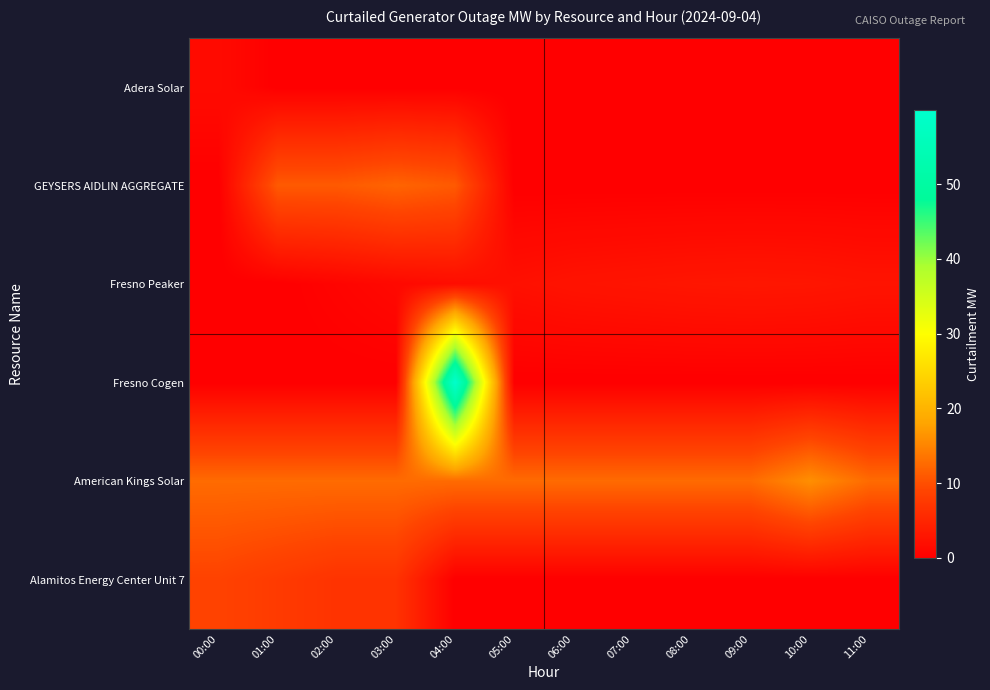

How many categories are shown in the chart?

12